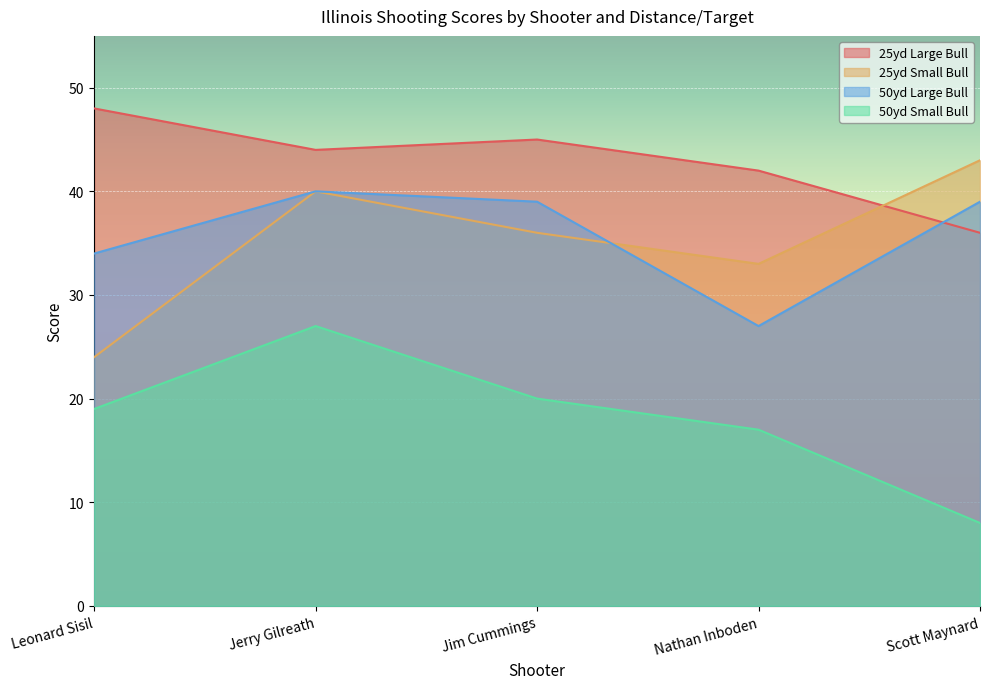

What is the total value across all series at Nathan Inboden?

119